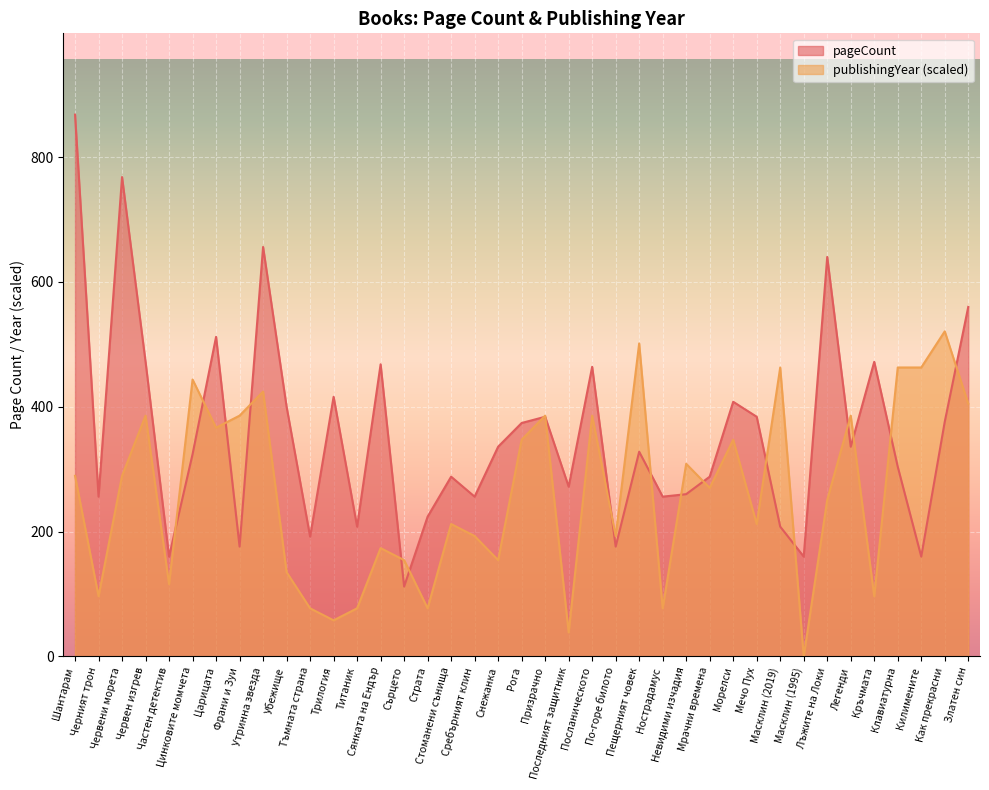

What is the difference between the pageCount values at Клавиатурна and Златен син?

256.0